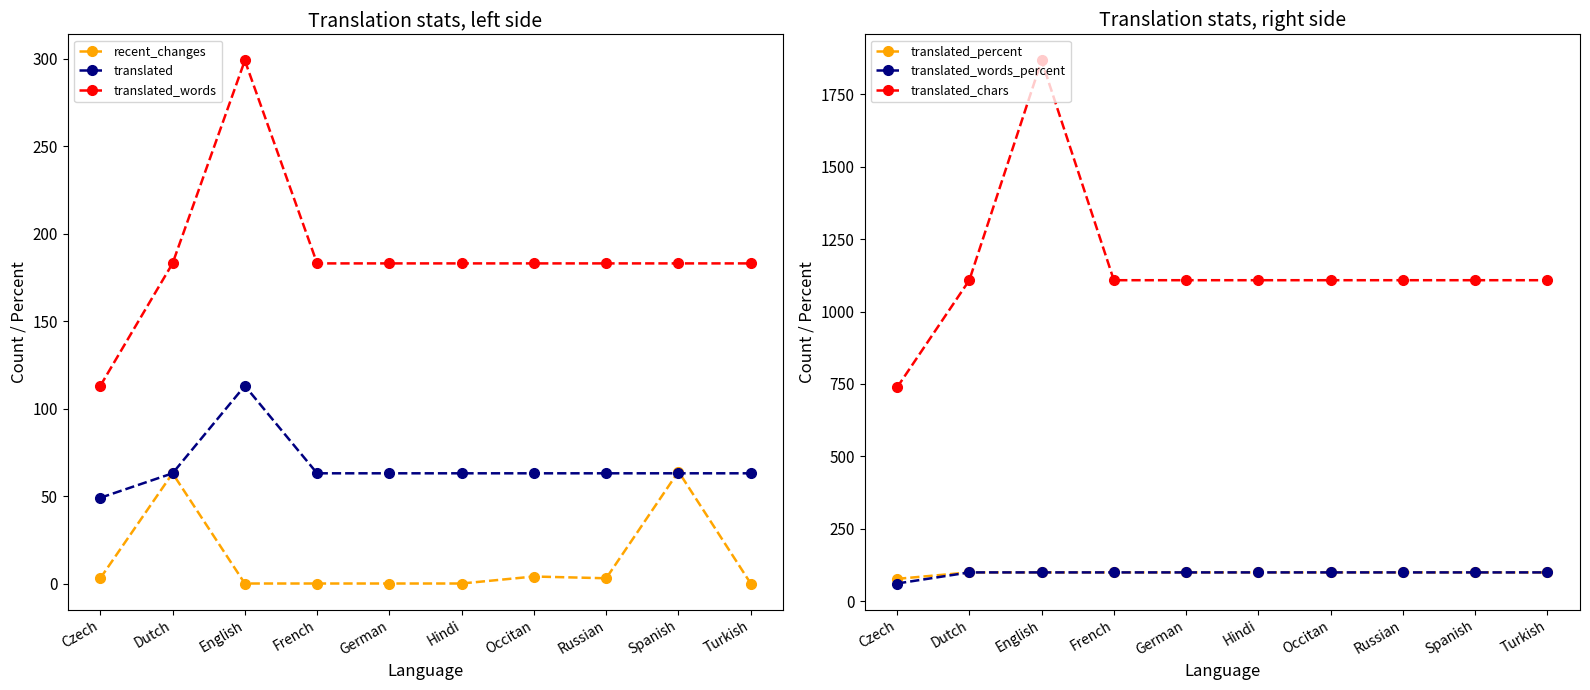

Which category has the lowest value in the translated series?

Czech